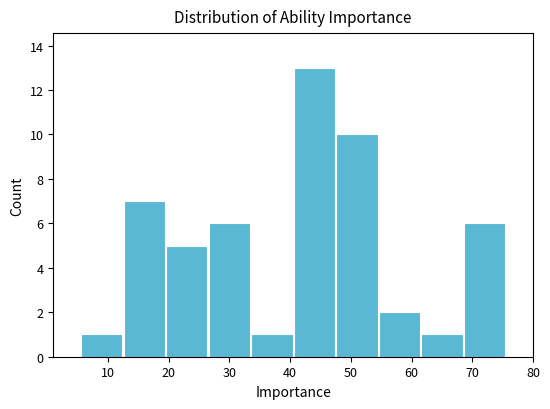

Over which range of the x-axis is the bar tallest?

40.5 to 47.5